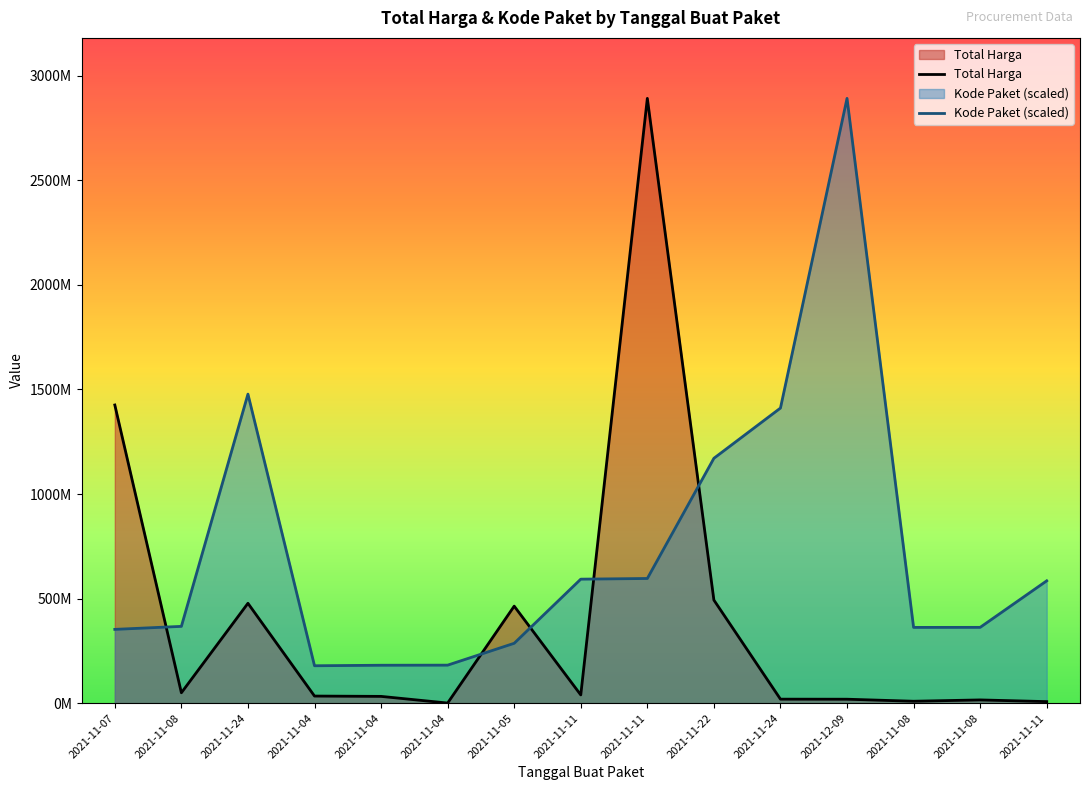

What is the difference between the Total Harga values at 2021-11-08 and 2021-11-11?

2882942000.0